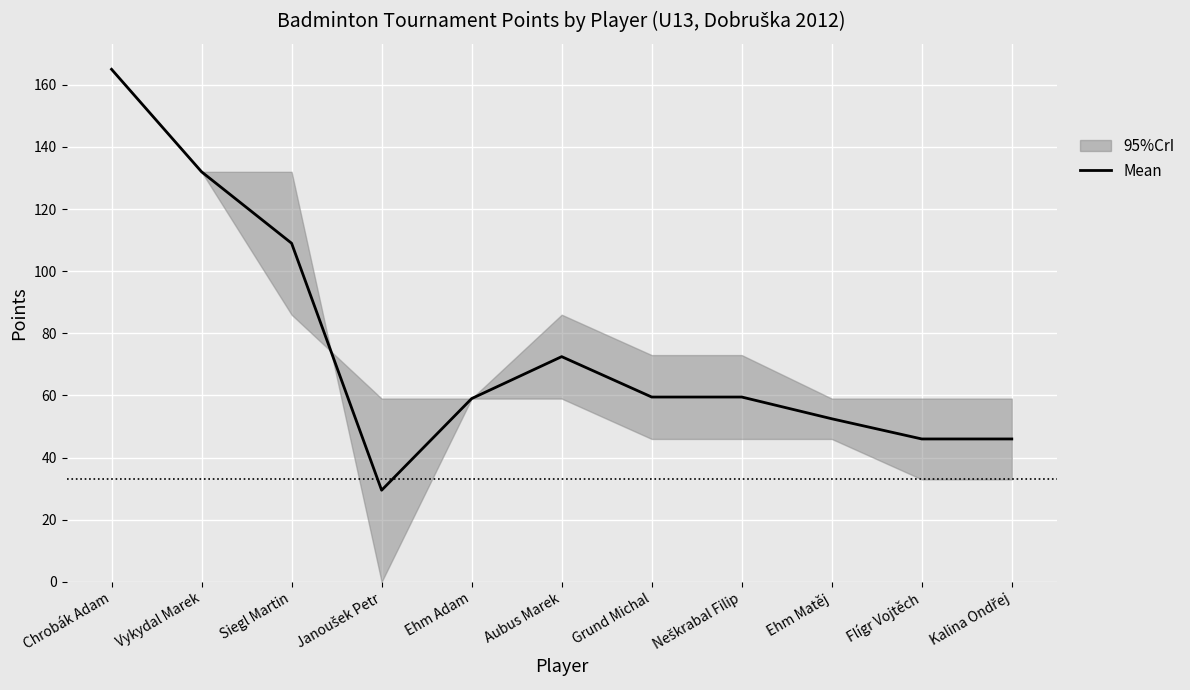

What is the smallest value displayed?

29.5